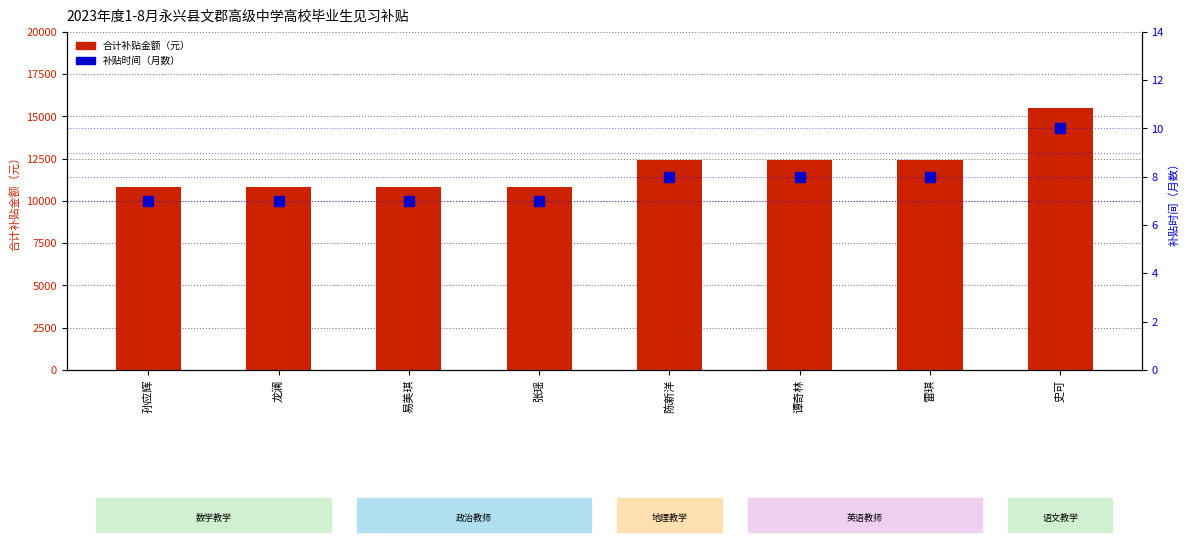

How many bars are there in each group?

2